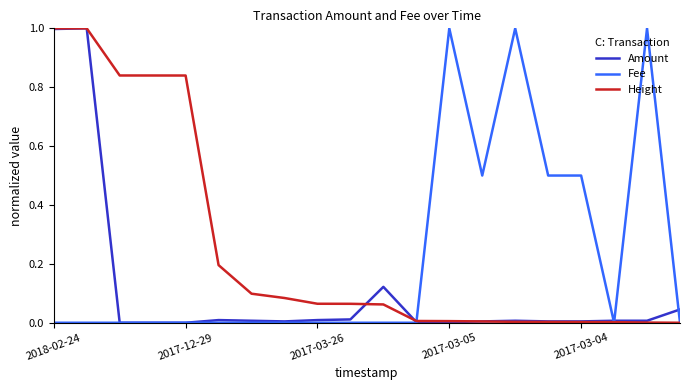

What is the highest value of the Fee series?

1.0